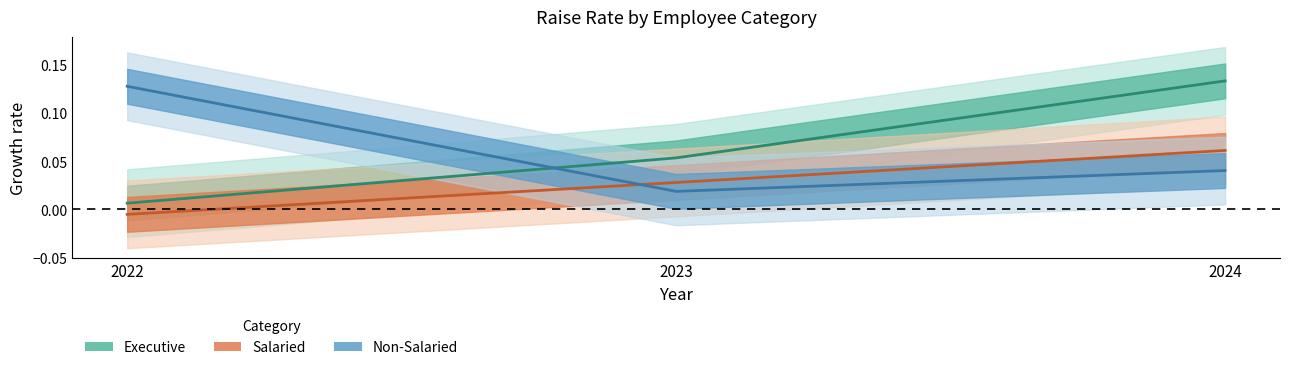

Reading right to left, extract all data points from this chart.

Executive: 2024=0.1	2023=0.1	2022=0.0
Salaried: 2024=0.1	2023=0.0	2022=-0.0
Non-Salaried: 2024=0.0	2023=0.0	2022=0.1